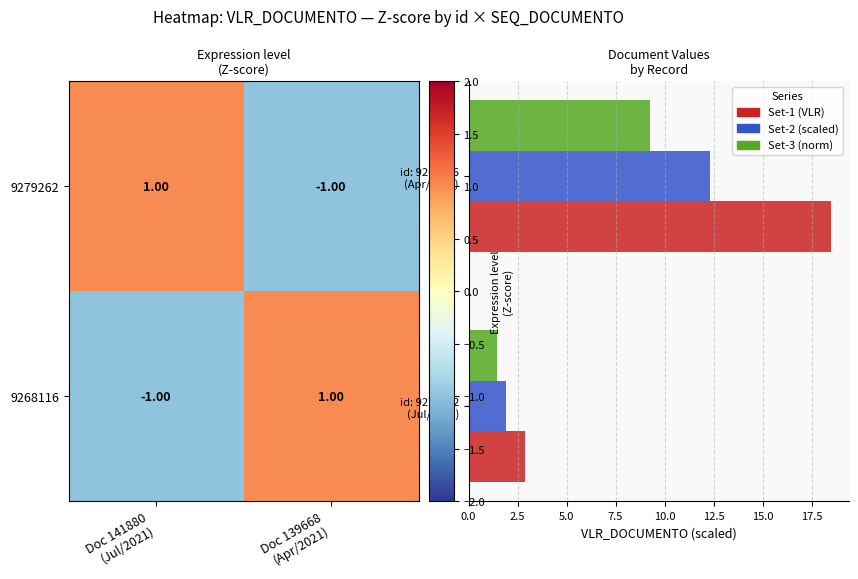

What is the lowest value of the Set-1 (VLR) series?

2.9